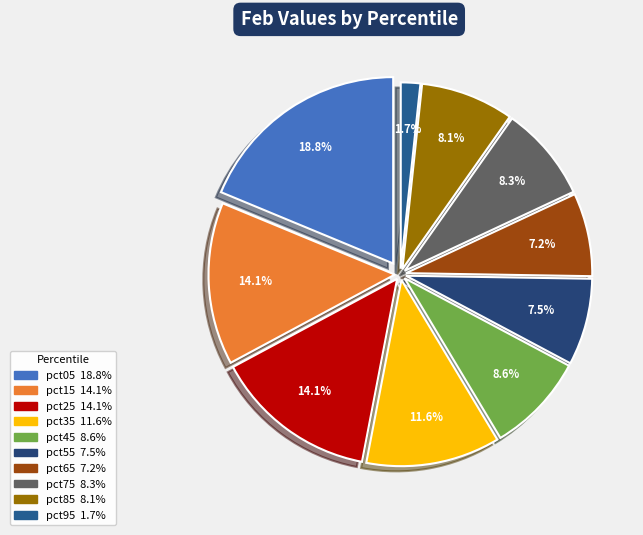

Rank the categories by value from highest to lowest.

pct05, pct25, pct15, pct35, pct45, pct75, pct85, pct55, pct65, pct95